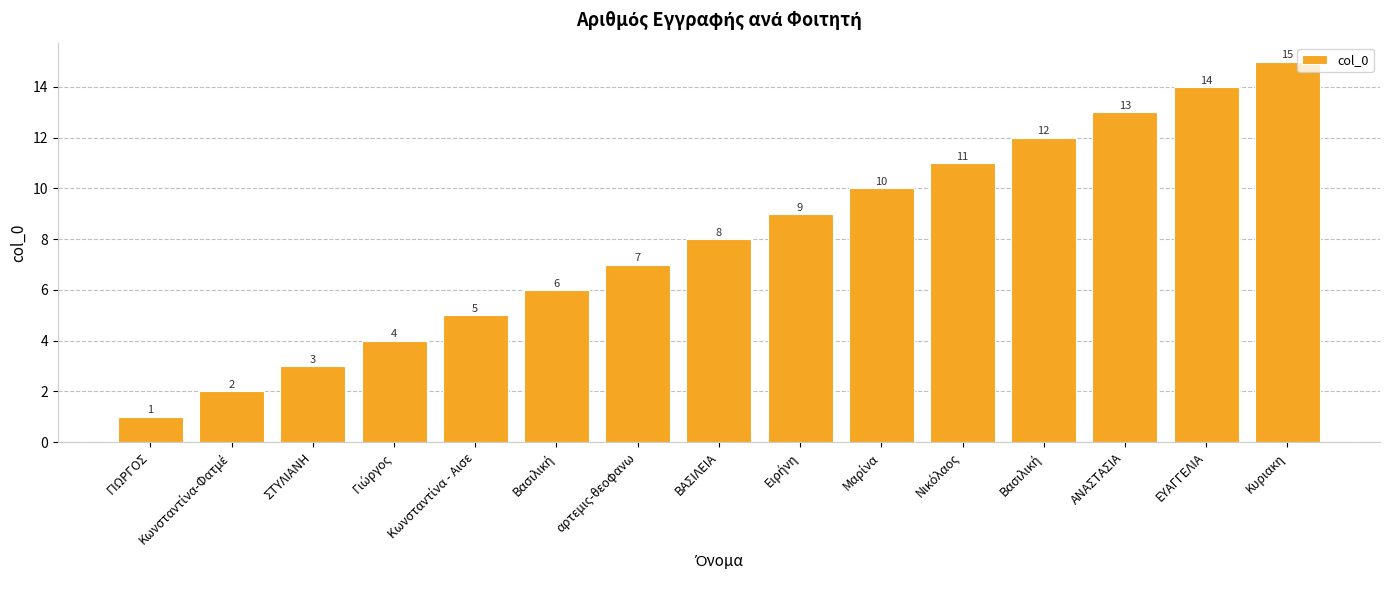

Does the chart contain any negative values?

No